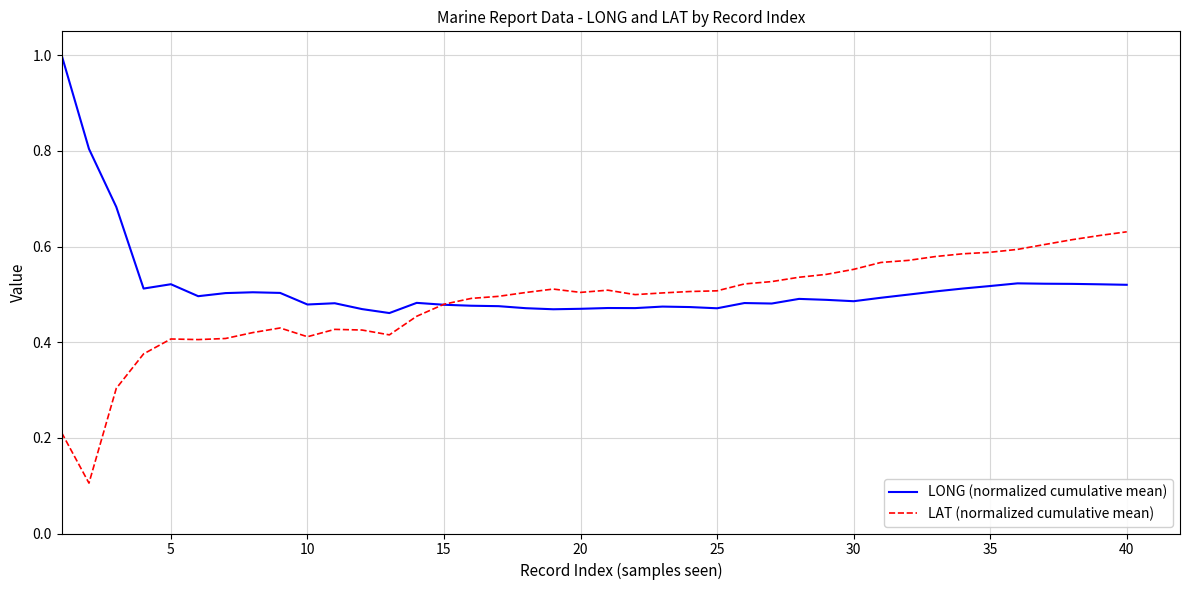

In LAT (normalized cumulative mean), how many points are lower than both neighbors (excluding endpoints)?

6